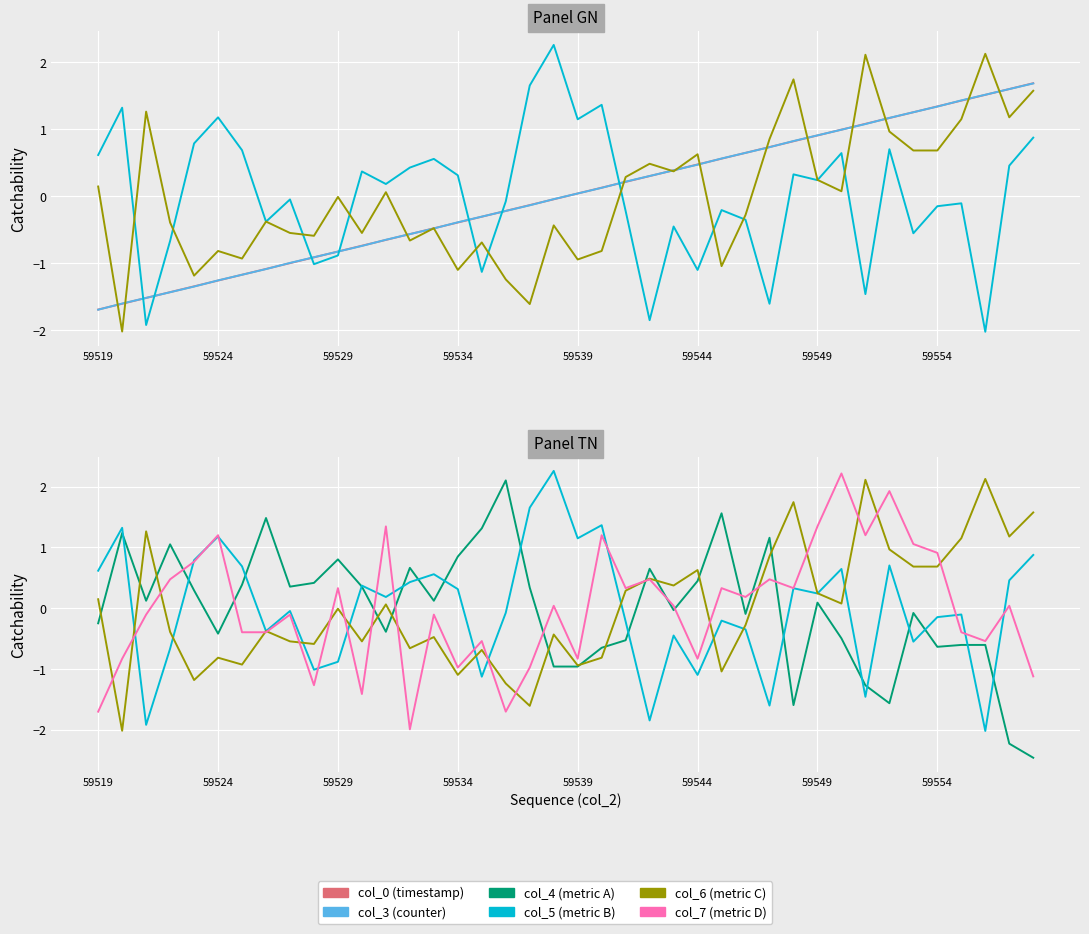

Between 13 and 20, which is larger?

20